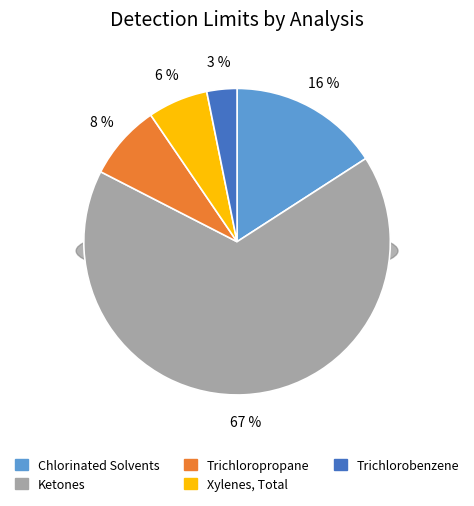

Does 2-Hexanone account for over 50% of the chart?

No